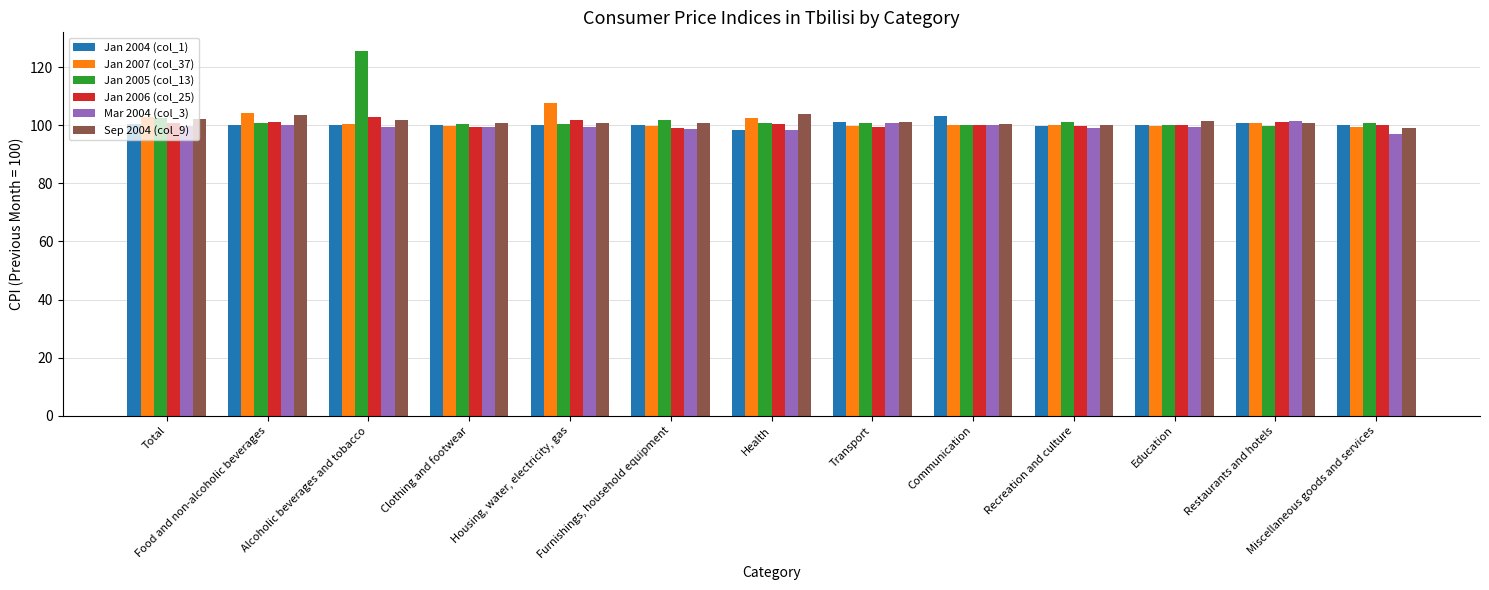

What is the approximate value of Jan 2007 (col_37) at Food and non-alcoholic beverages?

104.2